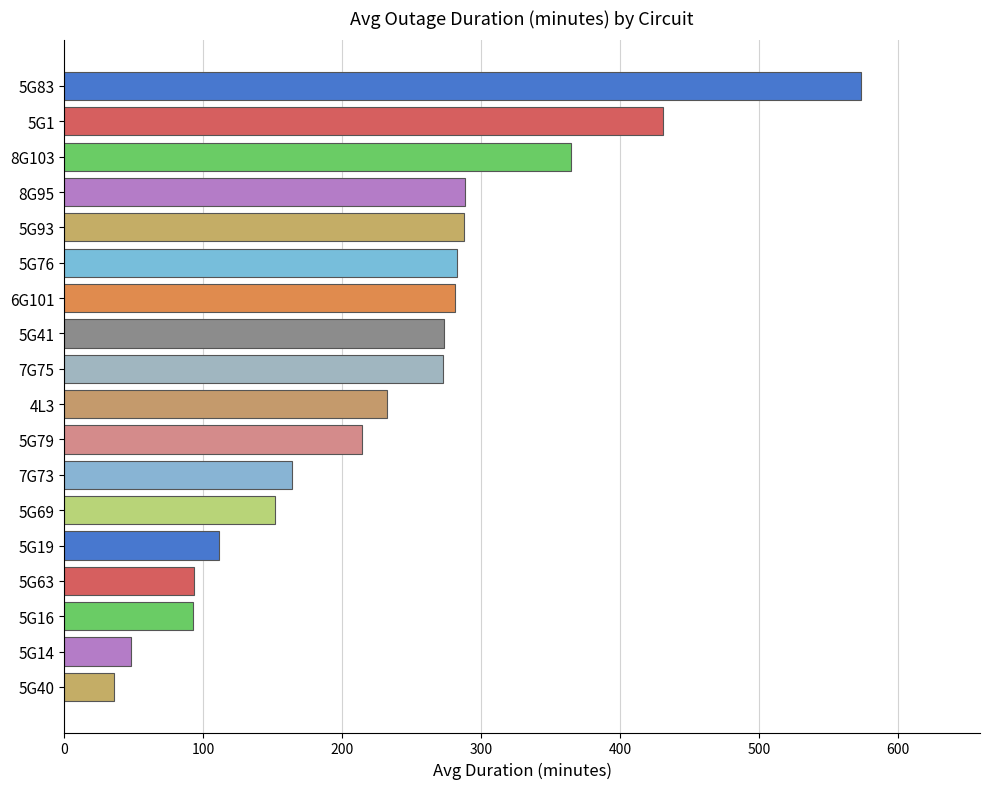

What is the change in value from 7G75 to 5G63?

-178.9